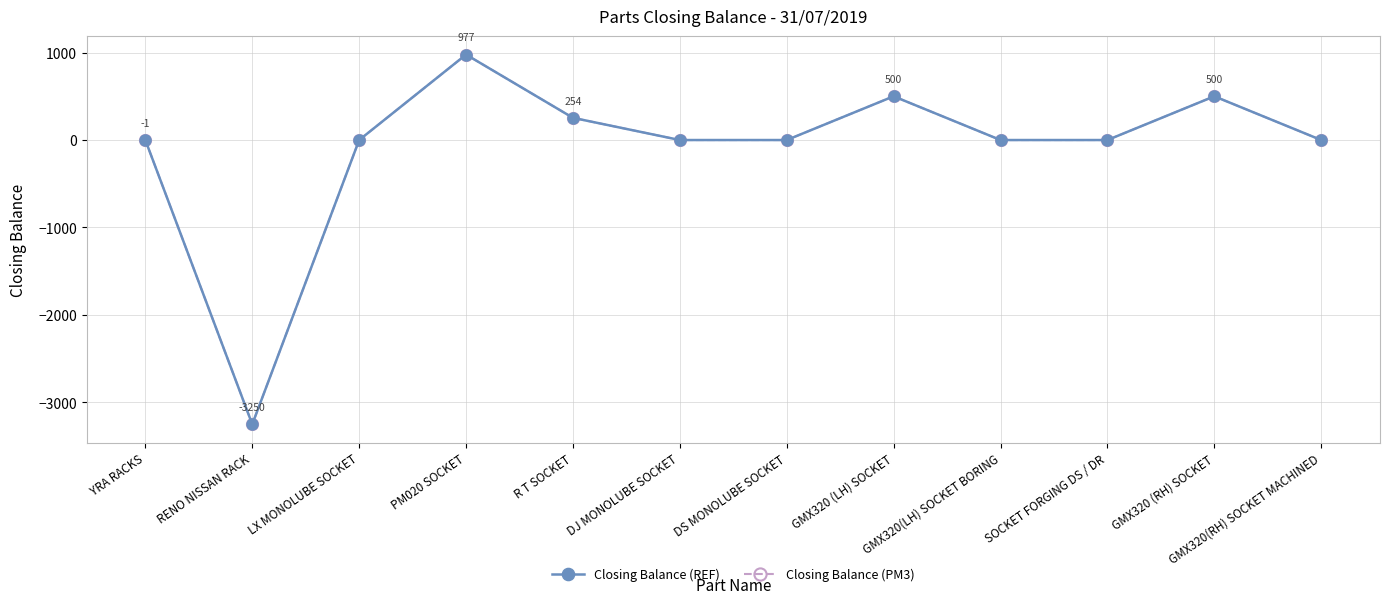

What is the difference between the Closing Balance (PM3) values at GMX320 (LH) SOCKET and PM020 SOCKET?

477